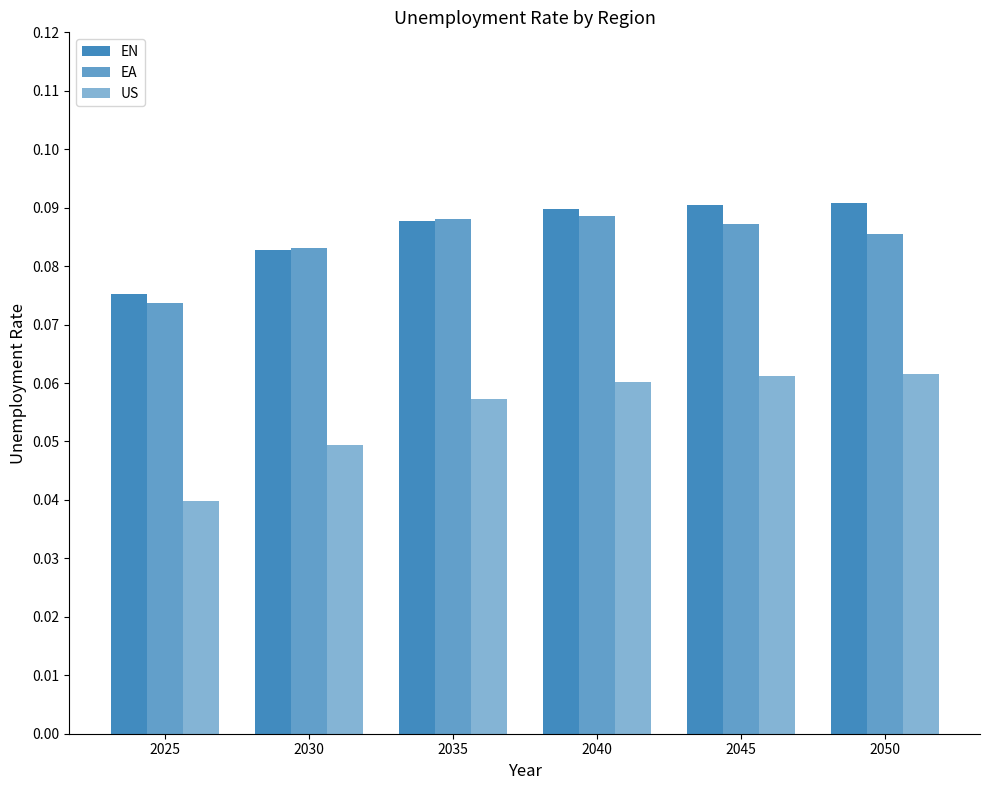

Between 2025 and 2050, which series saw the biggest shift?

US